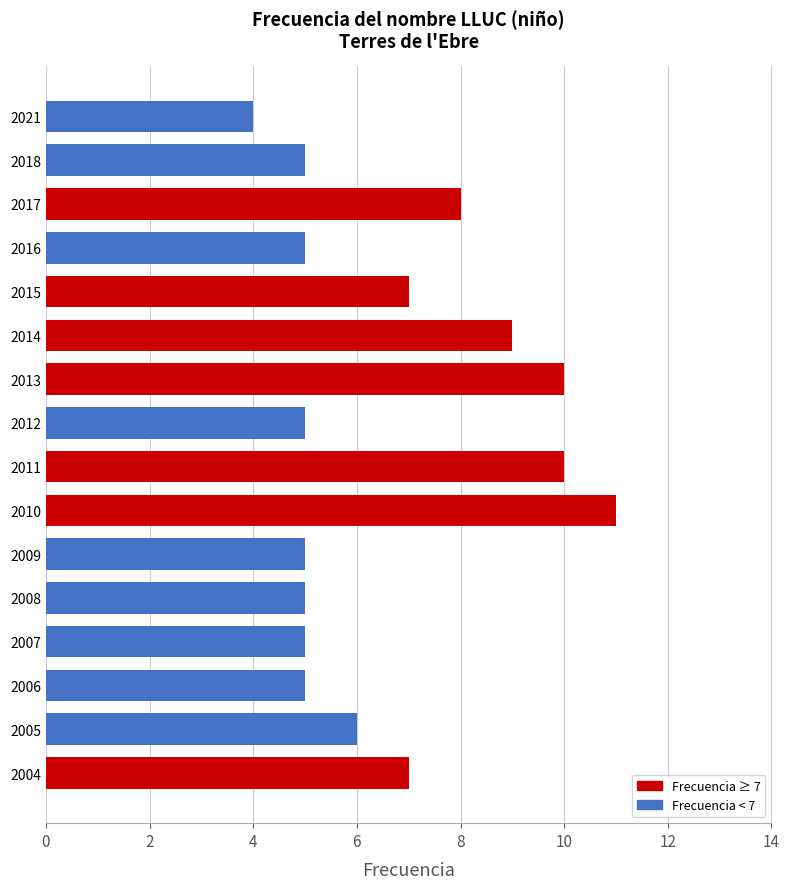

Which category has the lowest value across all series?

2021